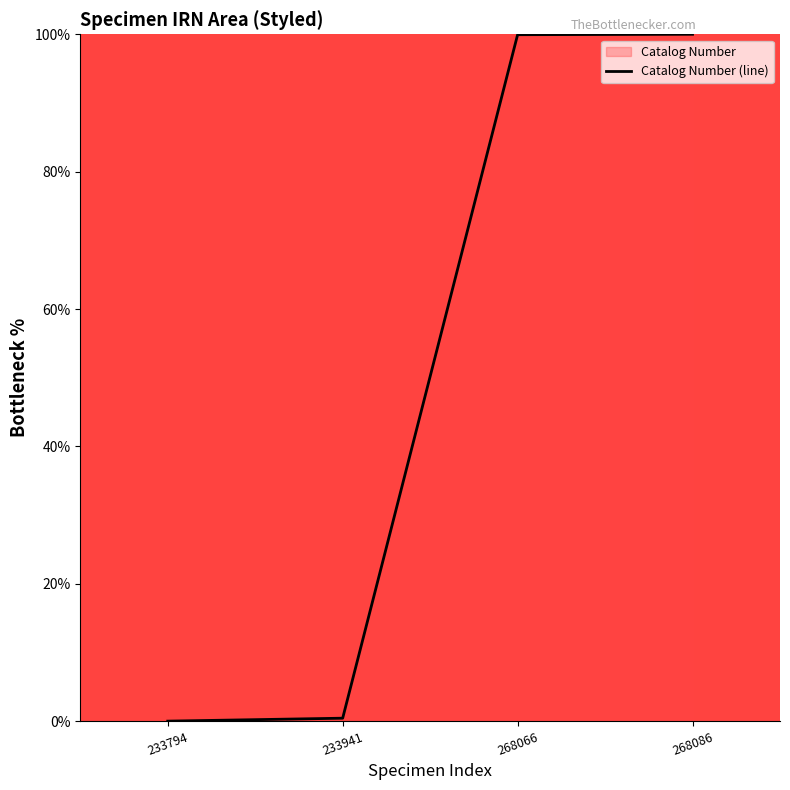

How many positive values are there?

3